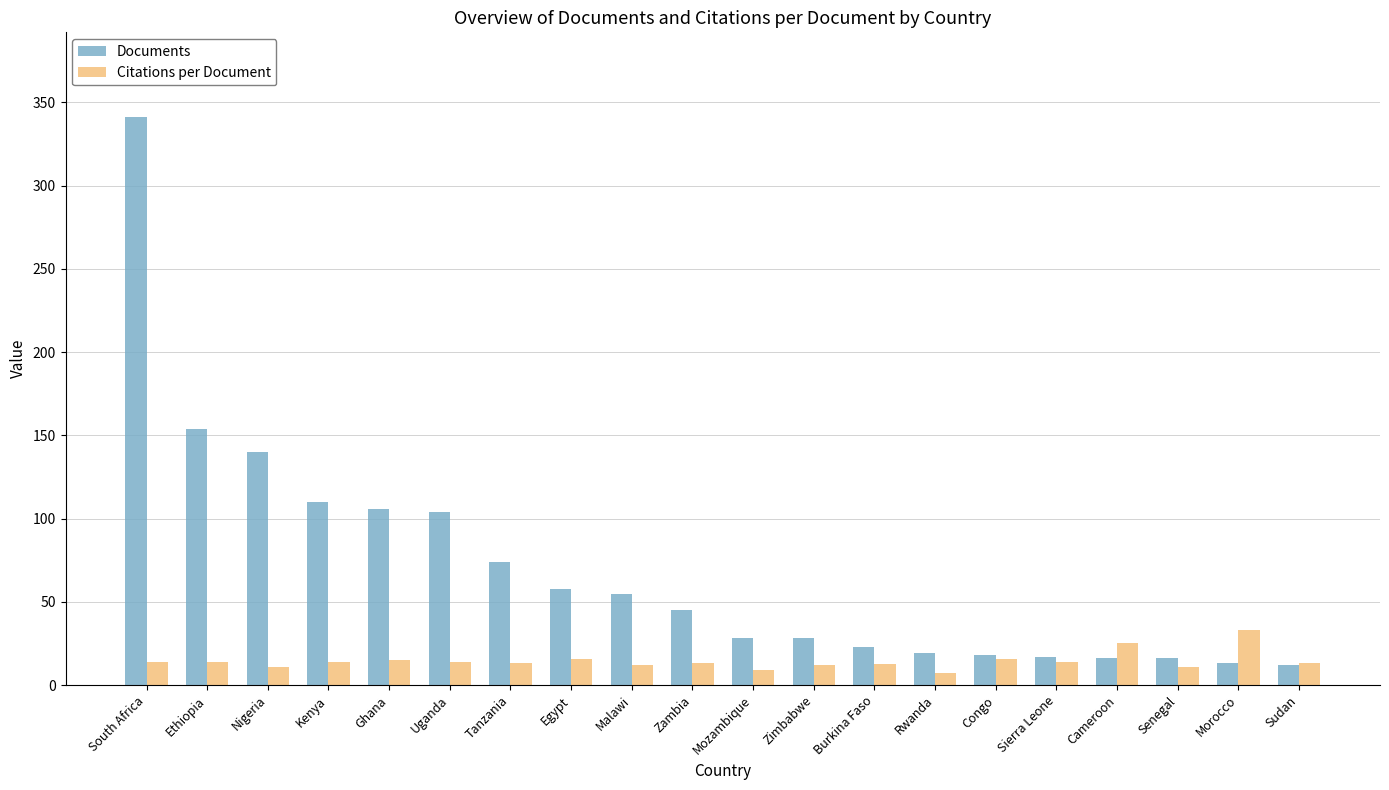

At which category is the sum across all series the highest?

South Africa